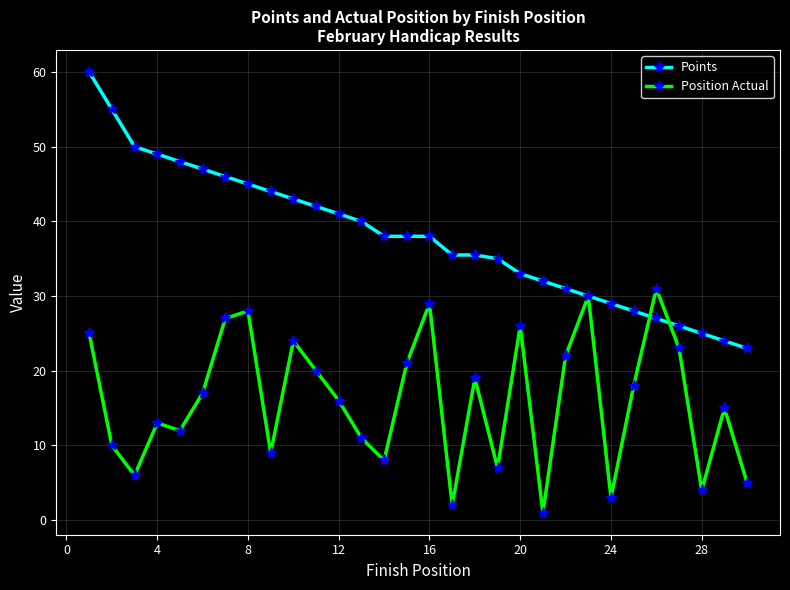

Which series has the widest spread of values?

Points